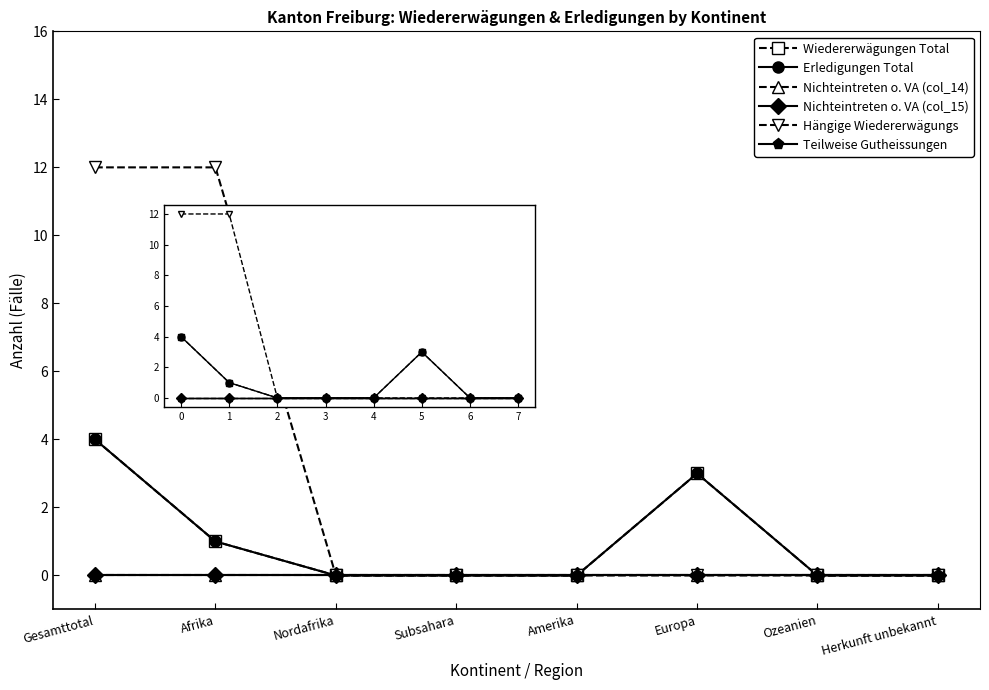

In Wiedererwägungen Total, how many points are higher than both neighbors (excluding endpoints)?

1